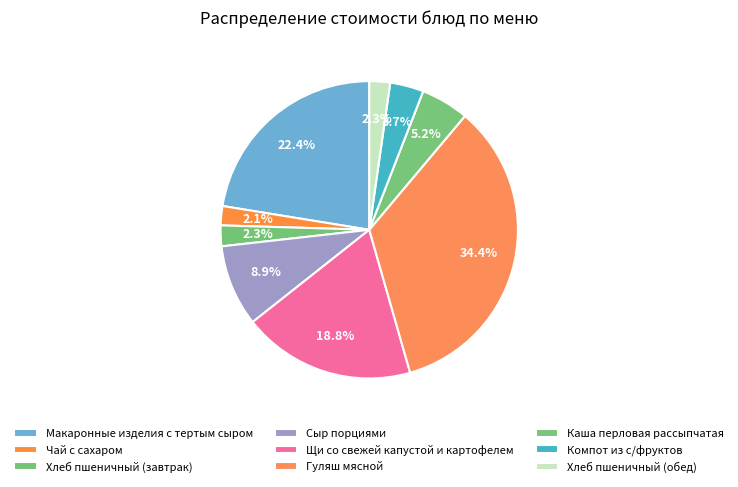

How many segments does this pie chart have?

9